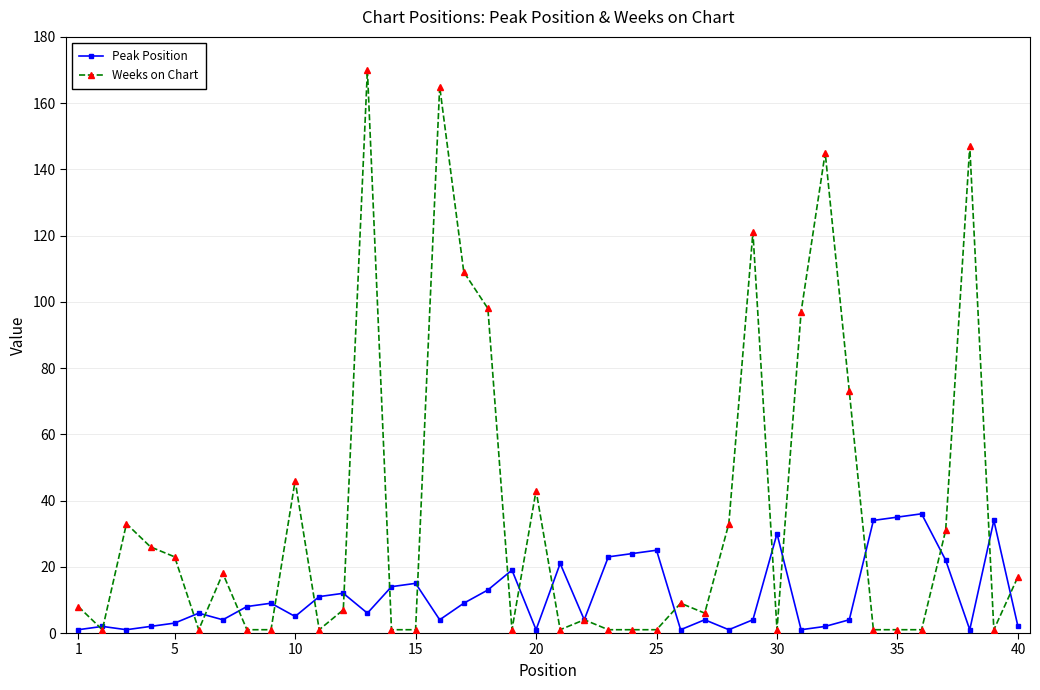

What is the highest value of the Peak Position series?

36